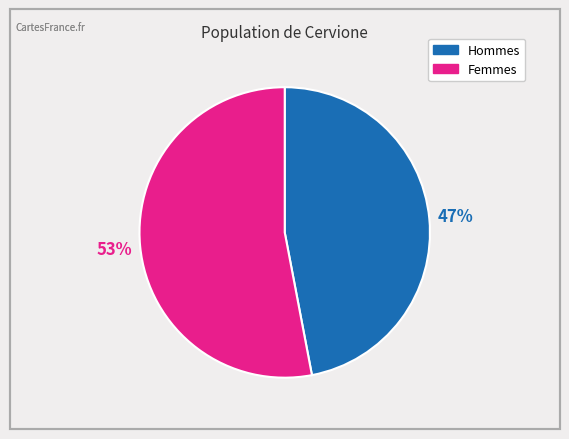

Rank the categories by value from lowest to highest.

Hommes, Femmes